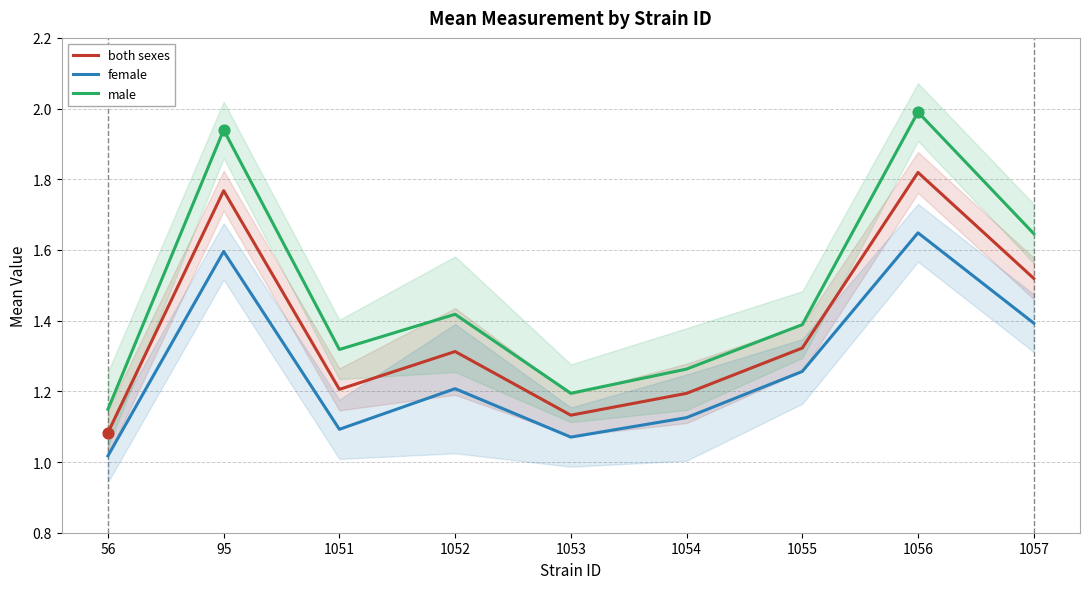

Is the value of female at 1054 greater than the value of male at 1055?

No